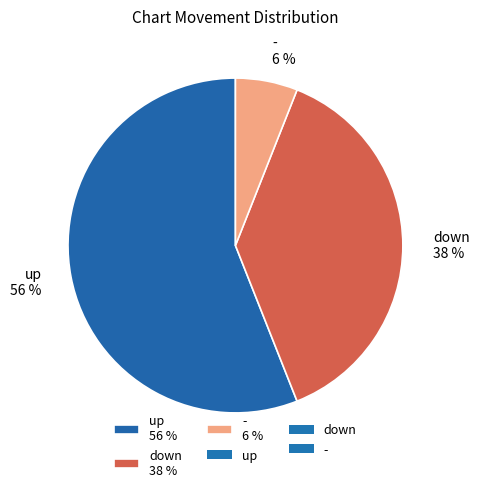

How many slices are in this pie chart?

3